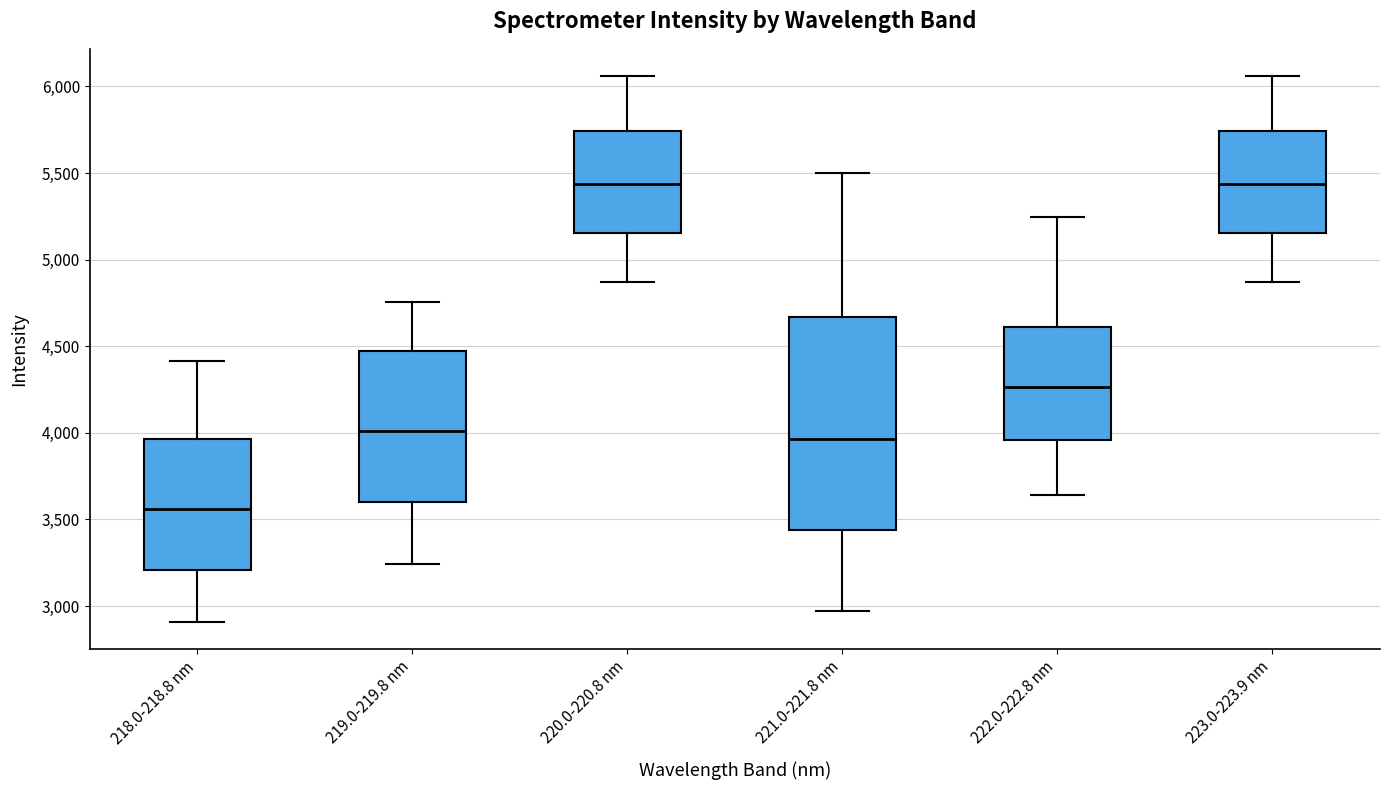

Reading left to right, transcribe this box plot: for each box, give where its median line is, the range the box spans, and where its two whiskers end, as read against the y-axis. The values are not printed on the chart, so give them approximately, as read against the axis.

218.0-218.8 nm: median 3550, box 3200 to 3950, whiskers 2900 to 4400
219.0-219.8 nm: median 4000, box 3600 to 4450, whiskers 3250 to 4750
220.0-220.8 nm: median 5450, box 5150 to 5750, whiskers 4850 to 6050
221.0-221.8 nm: median 3950, box 3450 to 4650, whiskers 2950 to 5500
222.0-222.8 nm: median 4250, box 3950 to 4600, whiskers 3650 to 5250
223.0-223.9 nm: median 5450, box 5150 to 5750, whiskers 4850 to 6050